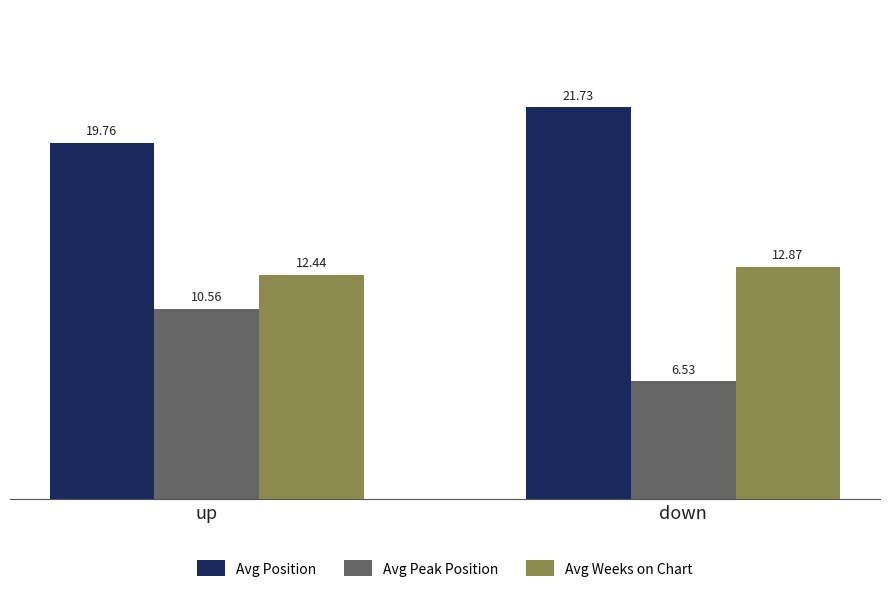

Rank the series by their average value, from lowest to highest.

Avg Peak Position, Avg Weeks on Chart, Avg Position